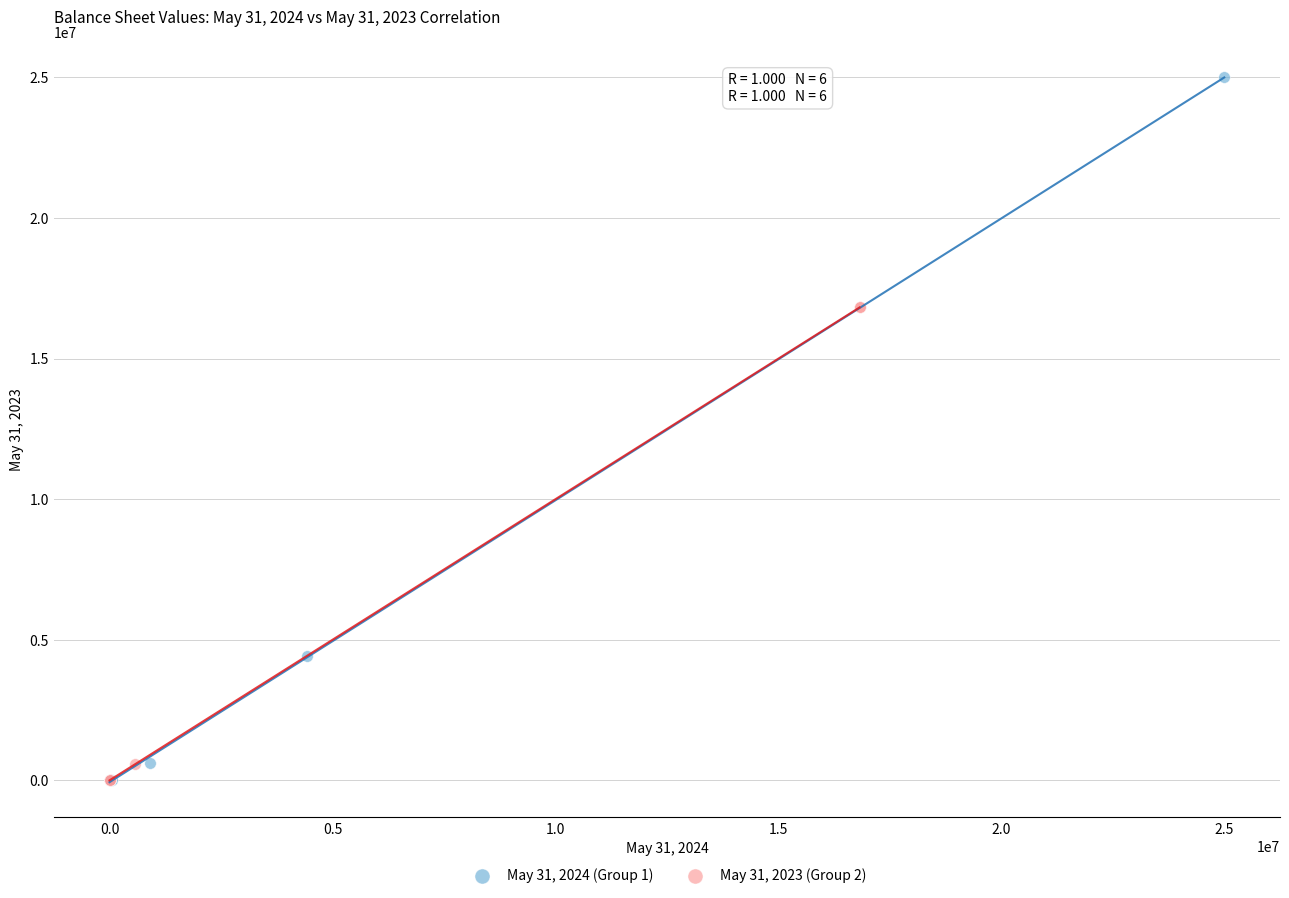

Which series contains the highest Y value?

May 31, 2024 (Group 1)